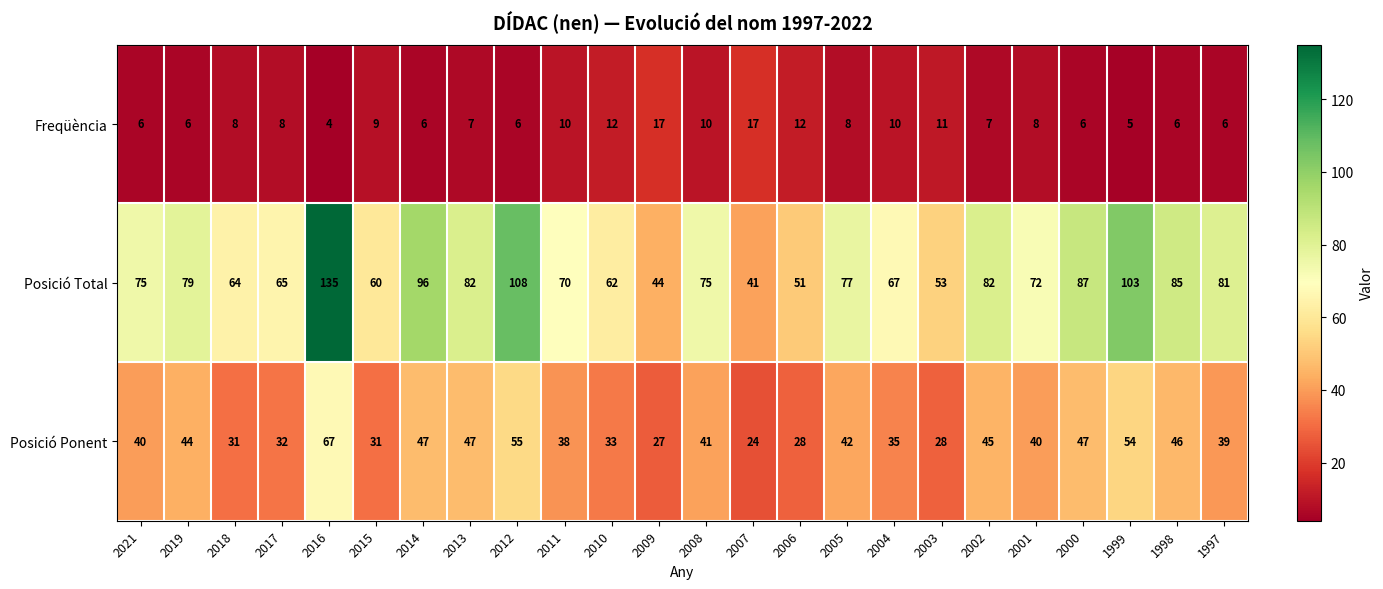

Count the number of data series in this chart.

3